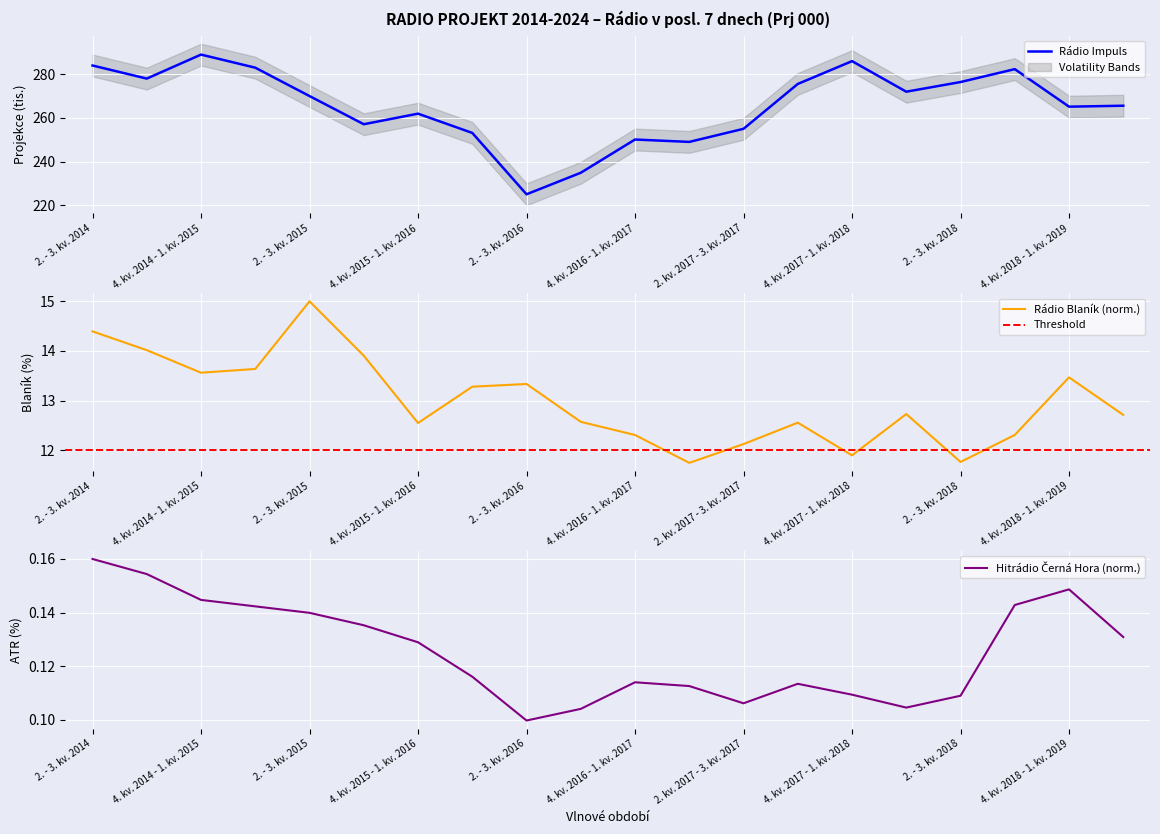

List the labels in order of Hitrádio Černá Hora value, smallest first.

2. - 3. kv. 2016, 3. - 4. kv. 2016, 1. kv. 2018 - 2. kv. 2018, 2. kv. 2017 - 3. kv. 2017, 2. - 3. kv. 2018, 4. kv. 2017 - 1. kv. 2018, 1. kv. 2017 - 2. kv. 2017, 3. - 4. kv. 2017, 4. kv. 2016 - 1. kv. 2017, 1. kv. 2016 - 2. kv. 2016, 4. kv. 2015 - 1. kv. 2016, 1. kv. 2019 - 2. kv. 2019, 3. - 4. kv. 2015, 2. - 3. kv. 2015, 1. kv. 2015 - 2. kv. 2015, 3. - 4. kv. 2018, 4. kv. 2014 - 1. kv. 2015, 4. kv. 2018 - 1. kv. 2019, 3. - 4. kv. 2014, 2. - 3. kv. 2014